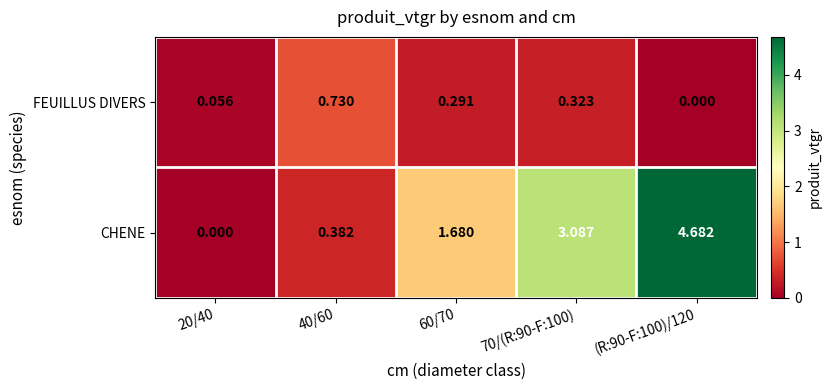

Between 40/60 and (R:90-F:100)/120, which series saw the biggest shift?

CHENE